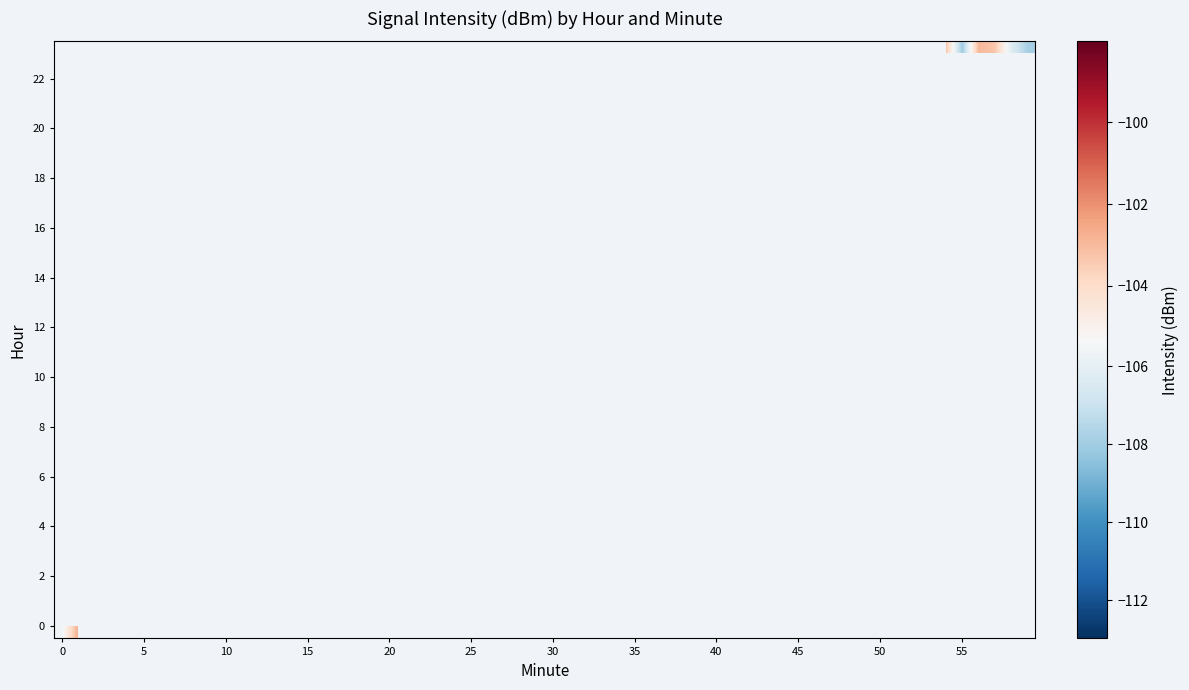

Rank the series at 6 from lowest to highest value.

0, 23